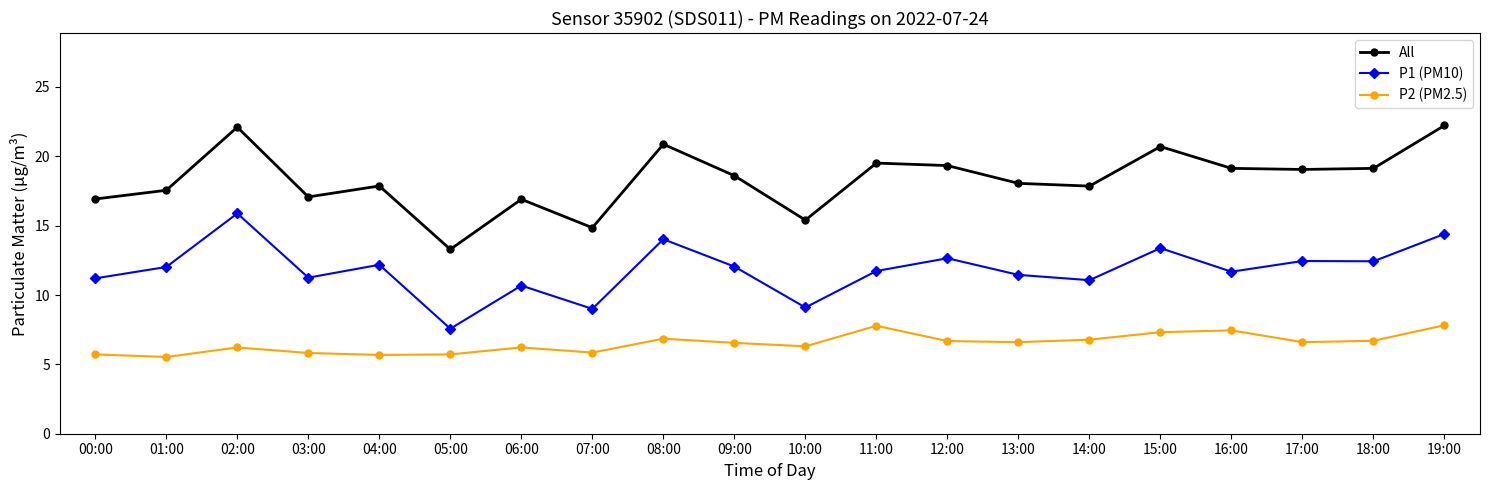

Which series has the largest total across all categories?

All